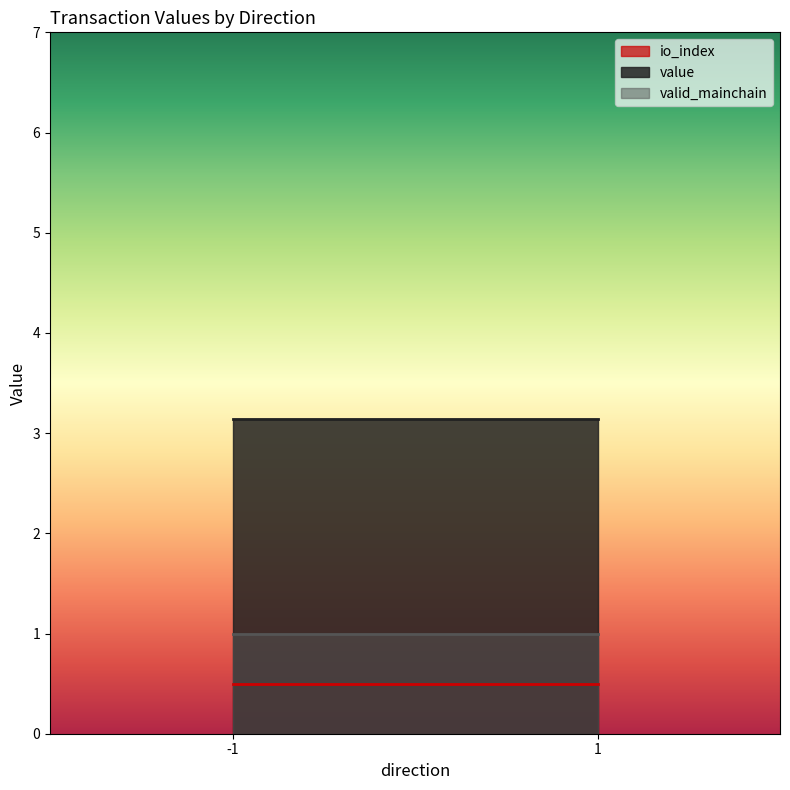

List the series in order of their overall mean, highest first.

value, valid_mainchain, io_index